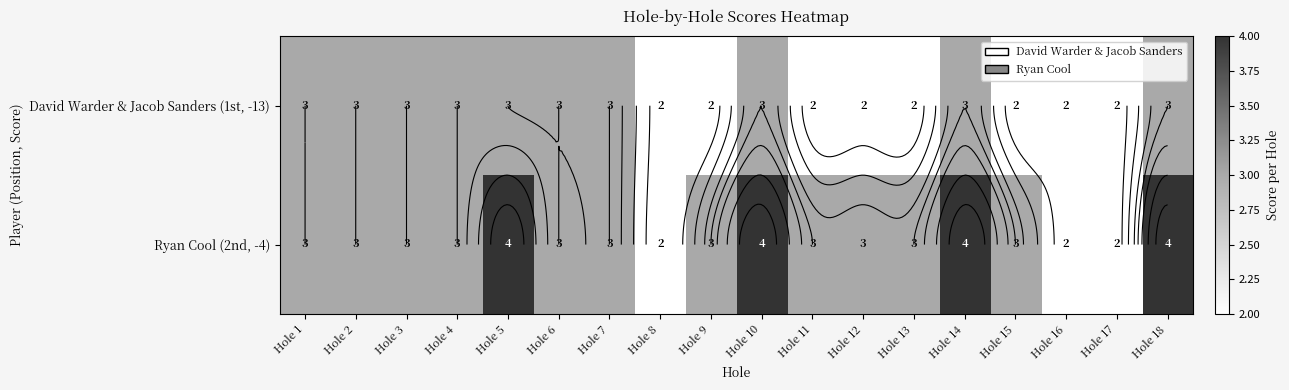

What is the difference between the second highest and second lowest values in the Ryan Cool (2nd, -4) series?

2